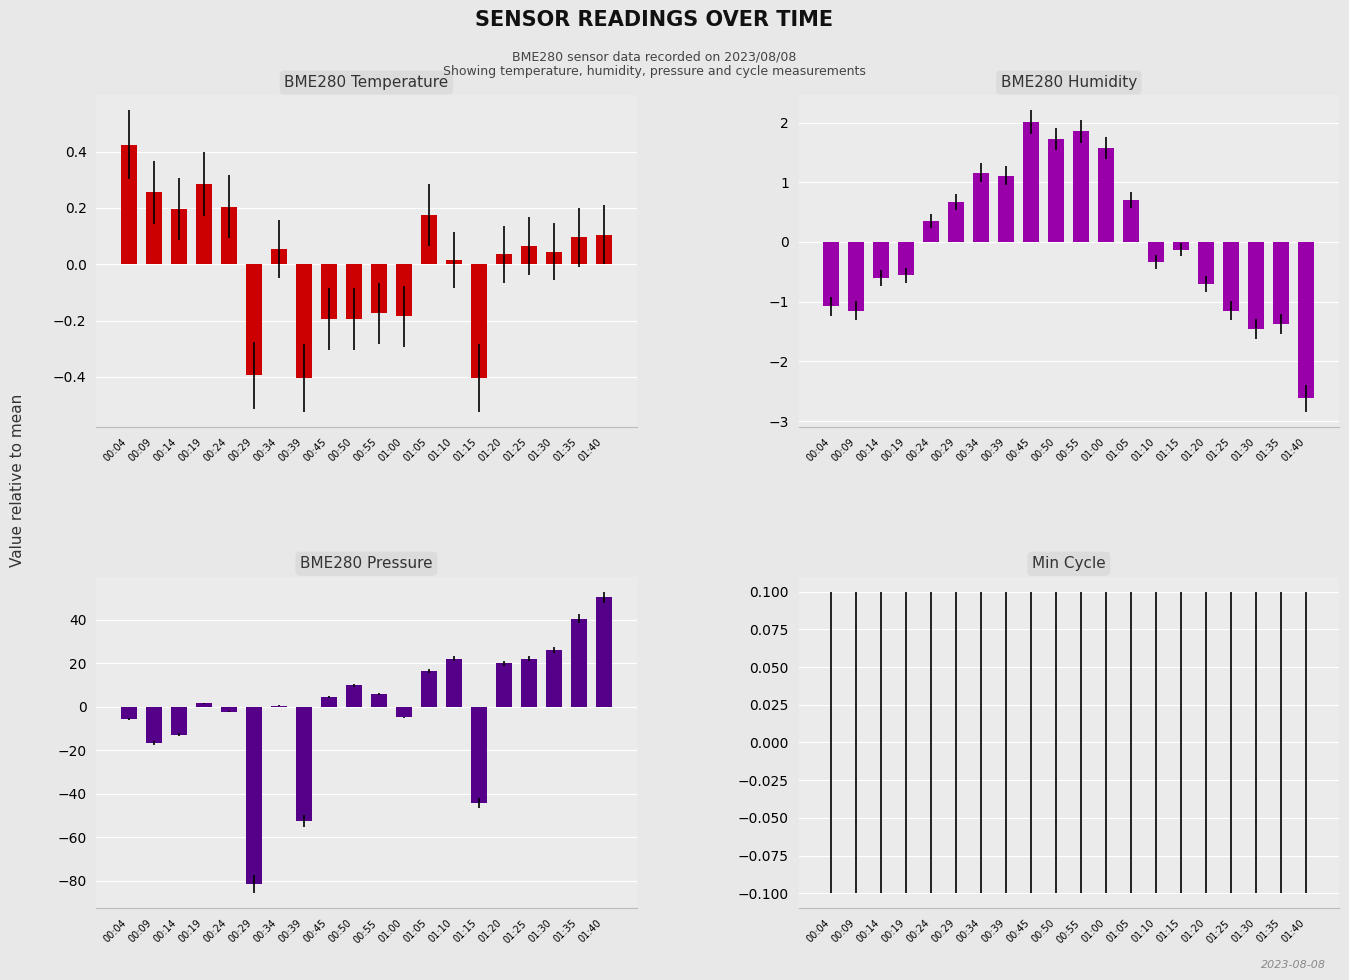

What is the difference between the BME280 Temperature values at 00:39 and 00:09?

0.7